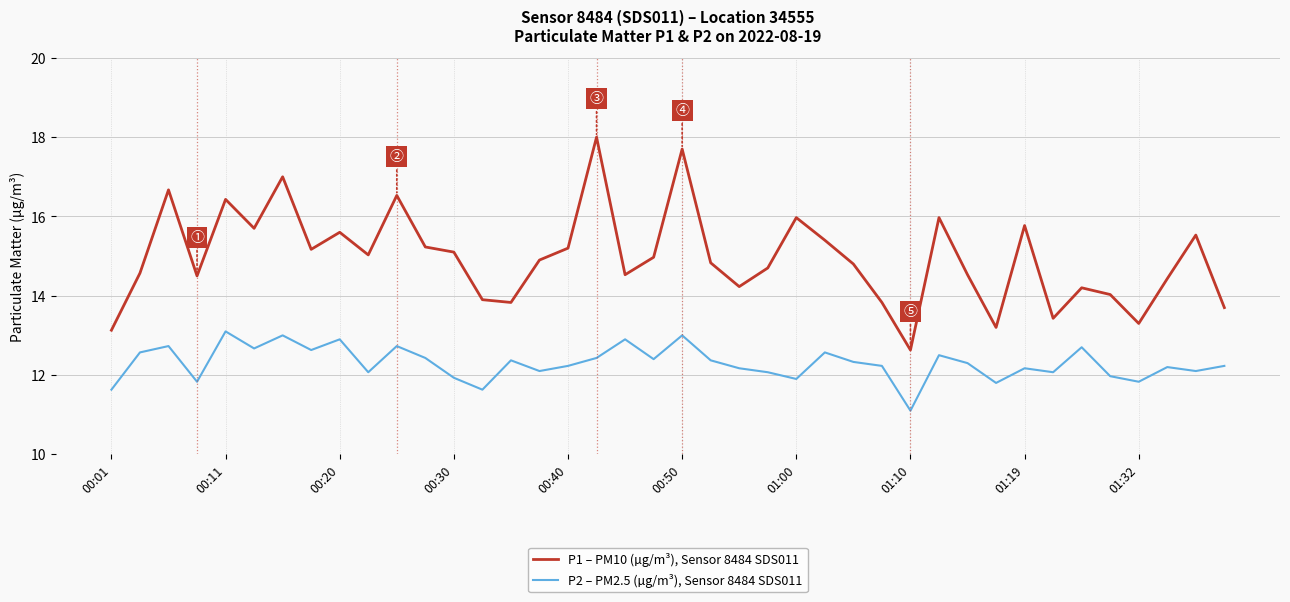

Which series has the largest total across all categories?

P1 – PM10 (µg/m³), Sensor 8484 SDS011